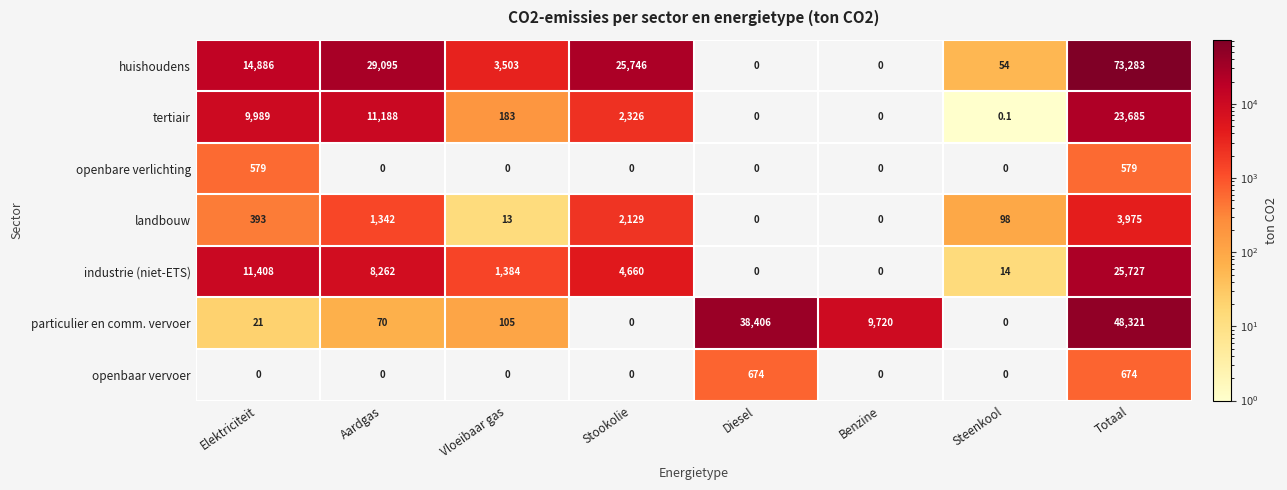

What is the total value across all series at Diesel?

39080.0